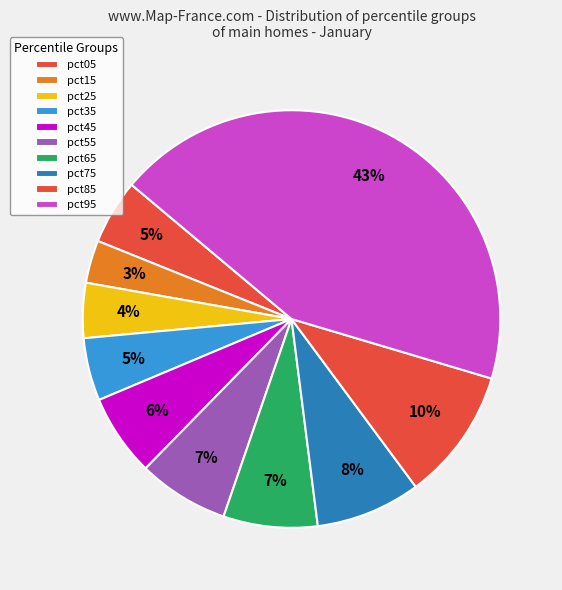

How many segments does this pie chart have?

10